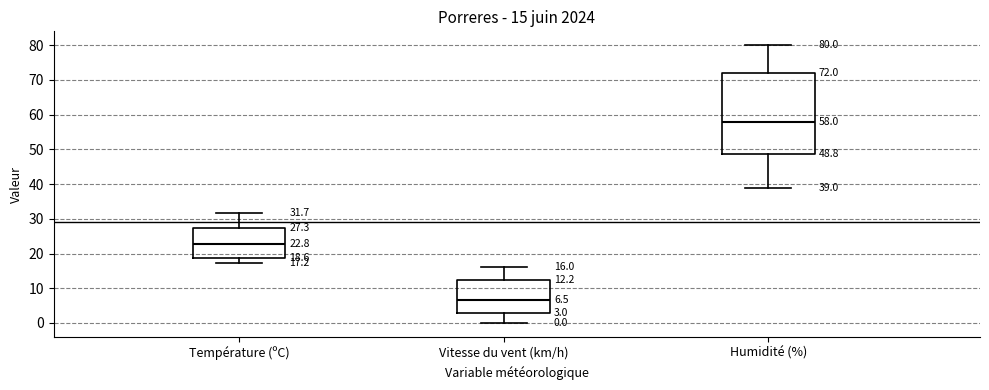

Which box is the tallest, from its lower edge to its upper edge?

Humidité (%)